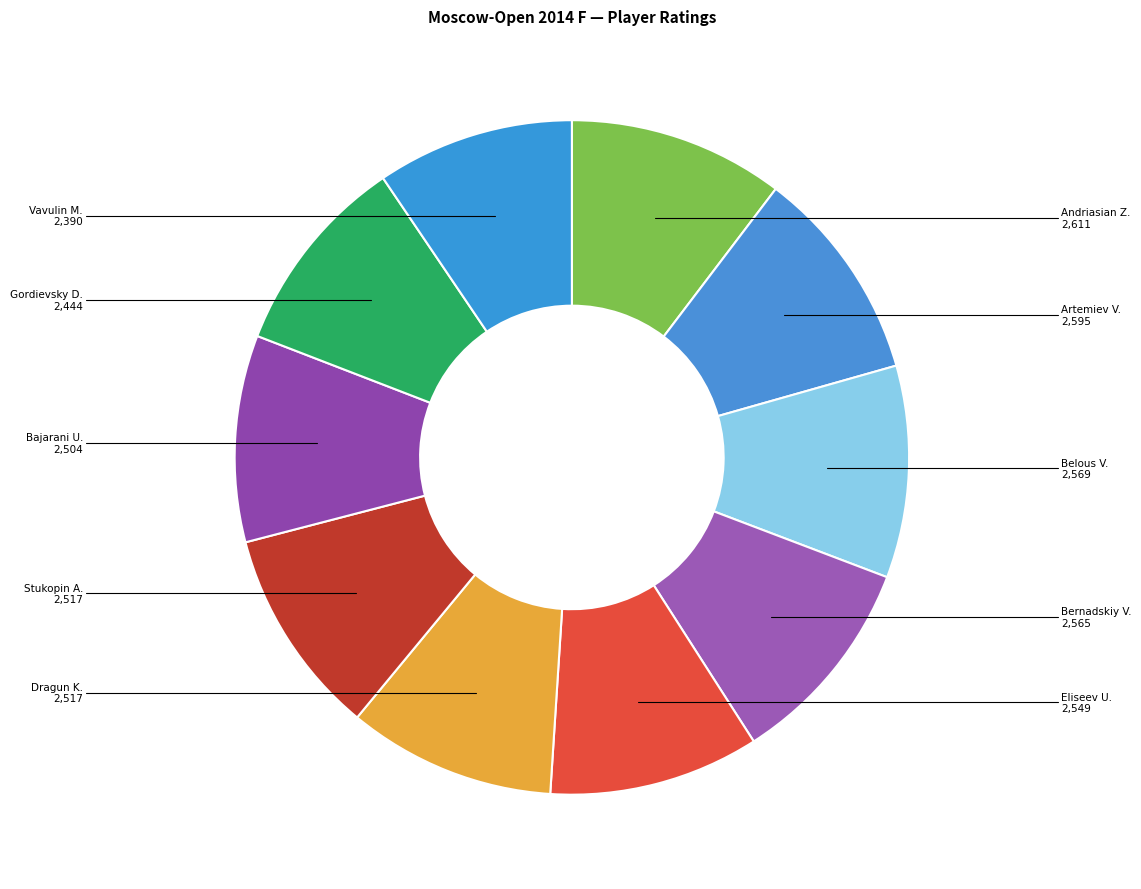

How many segments does this pie chart have?

10